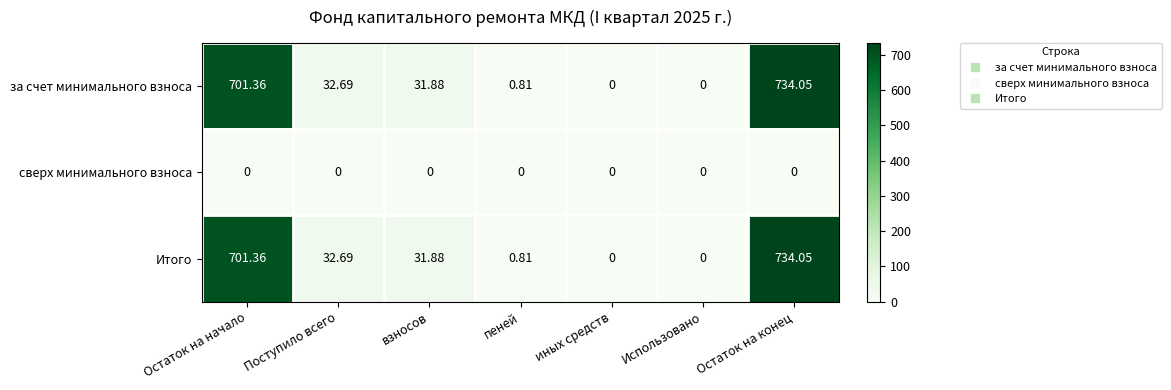

Is the value of Итого at Остаток на конец greater than the value of за счет минимального взноса at пеней?

Yes